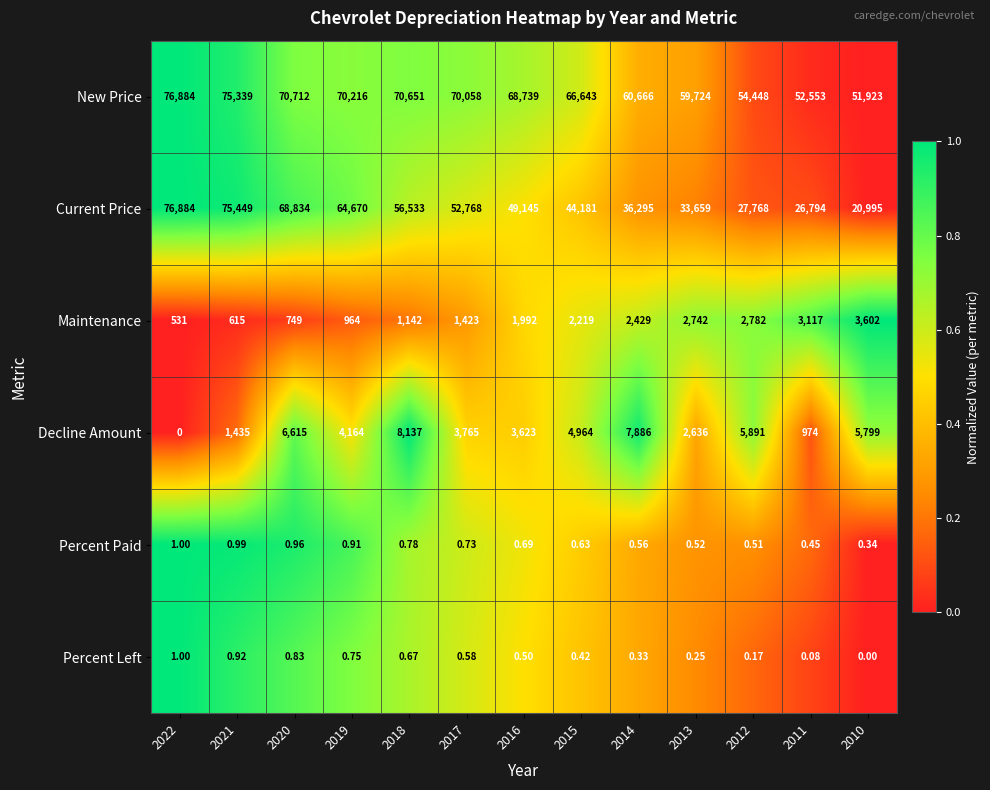

Which series changed the most between 2019 and 2016?

Current Price